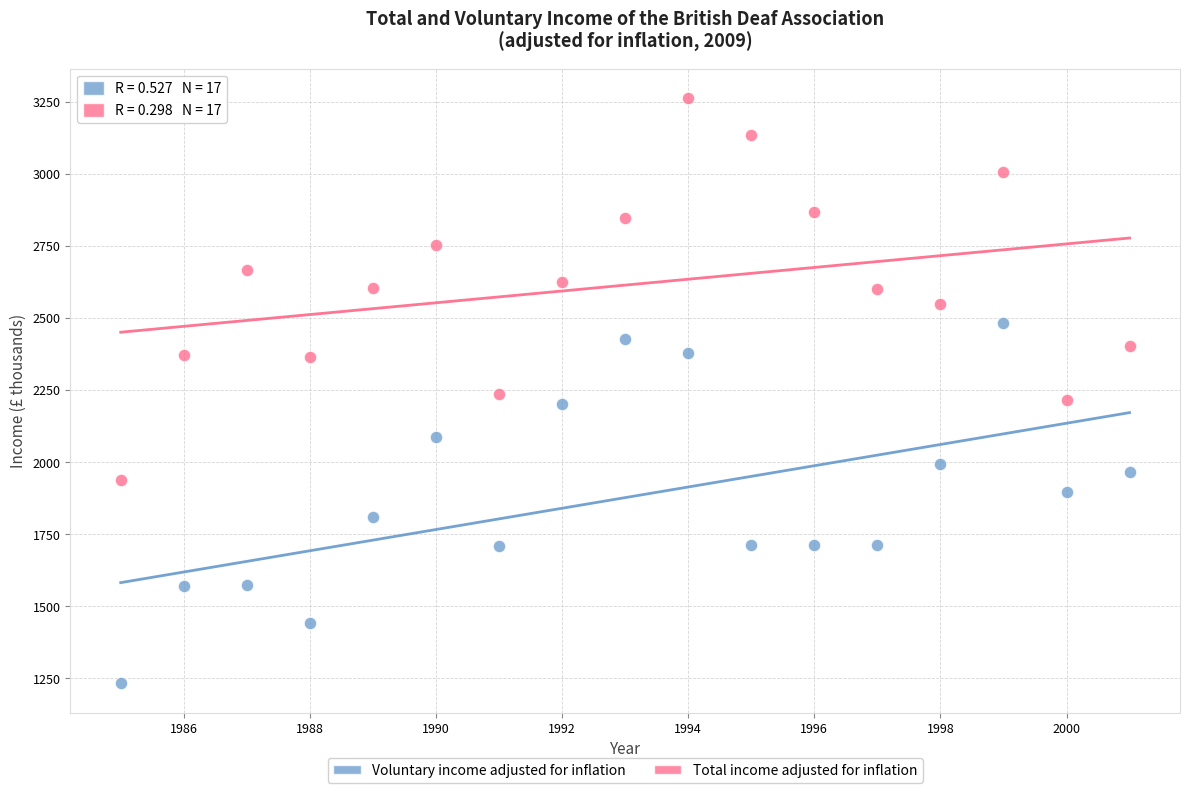

Which series contains the highest Y value?

Total income adjusted for inflation